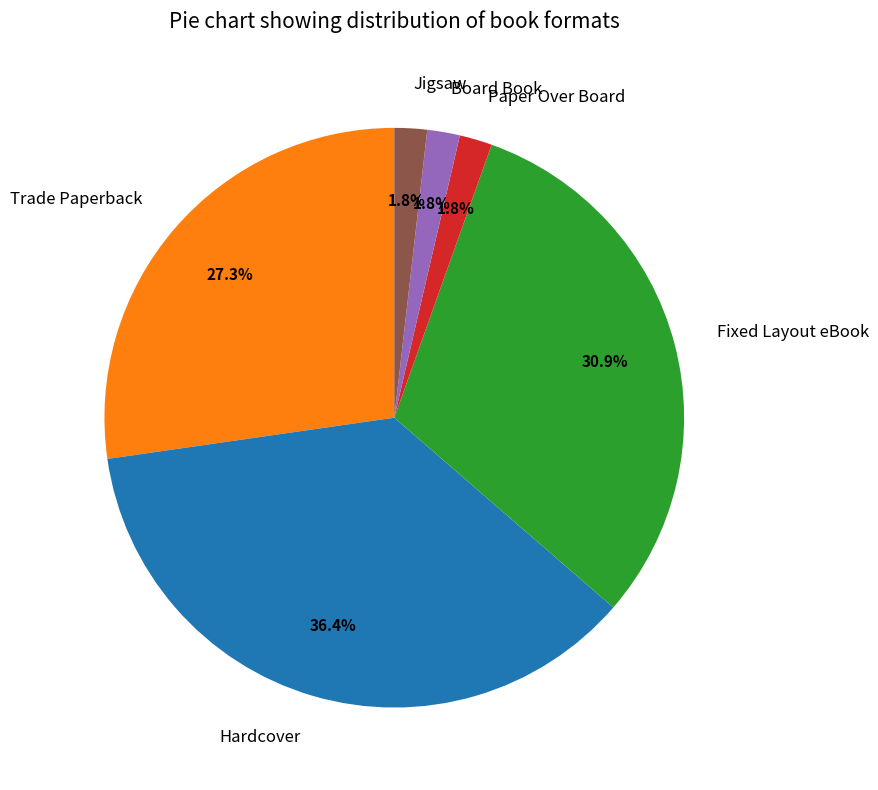

Is there any slice that represents more than half of the pie?

No